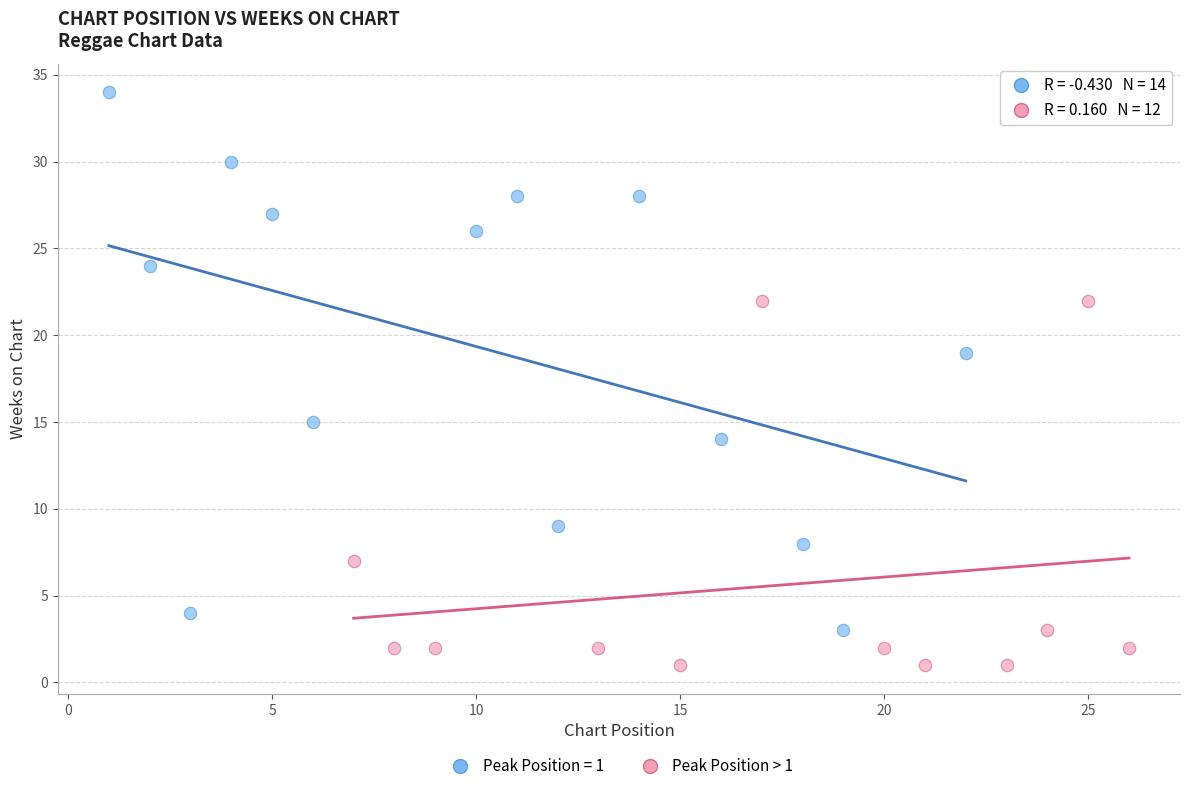

Which series has the largest Y range (max minus min)?

Peak Position = 1